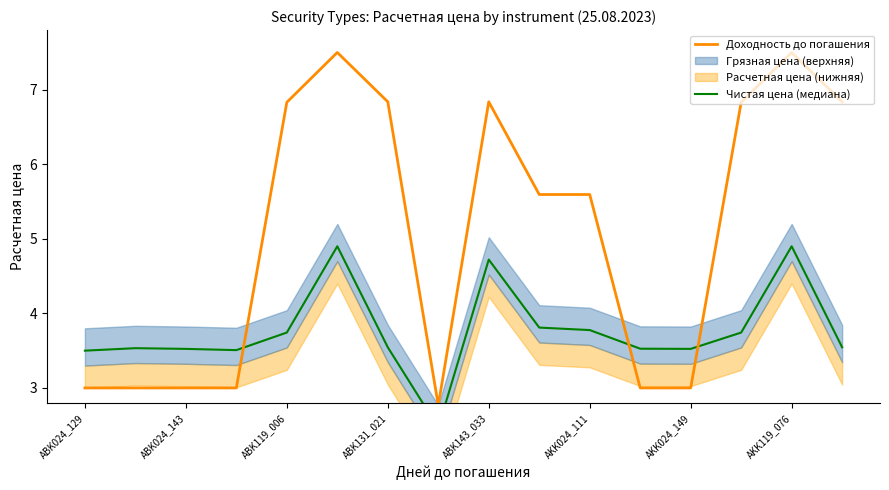

Is it true that Доходность до погашения equals 6.8 at ABK119_006?

True